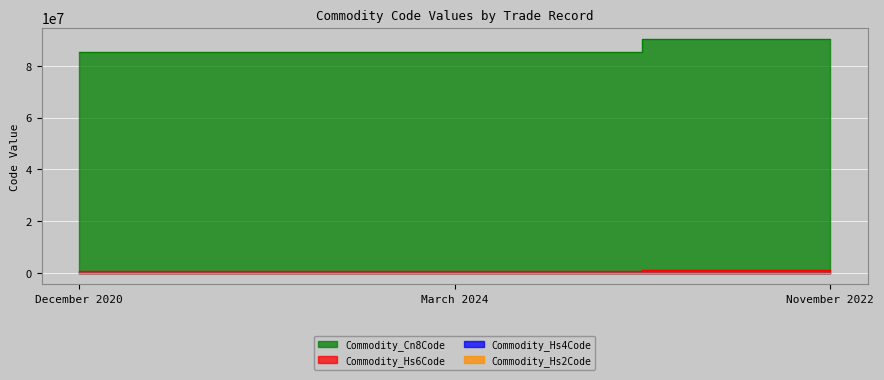

True or false: Commodity_Hs4Code has a value of 4415 at March 2024.

False